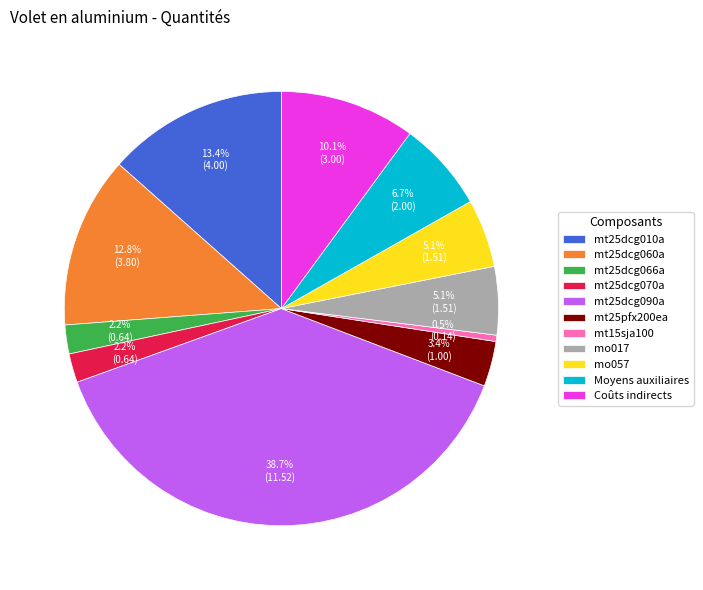

What percentage is NOT represented by mt25dcg010a?

86.6%